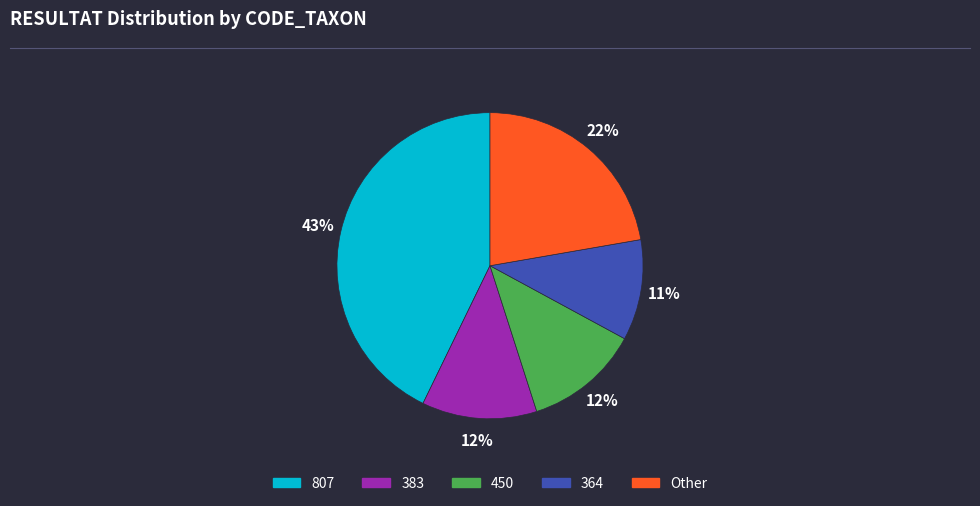

Count the number of slices in the pie.

5